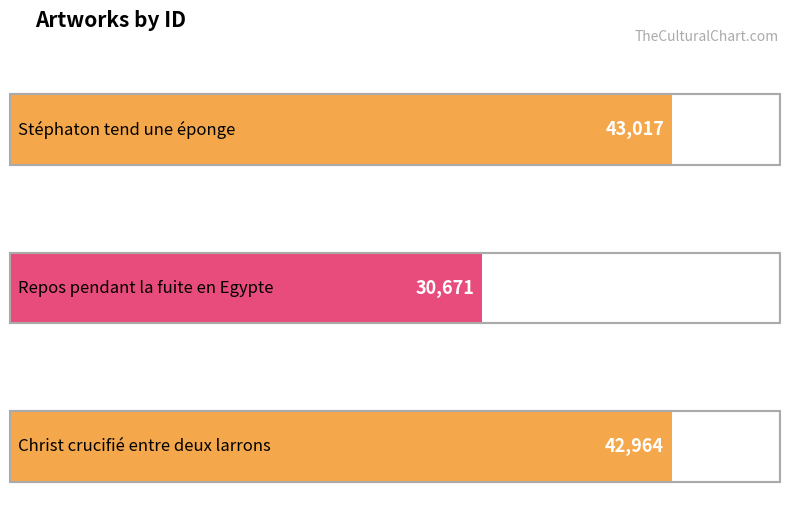

What is the average value?

38884